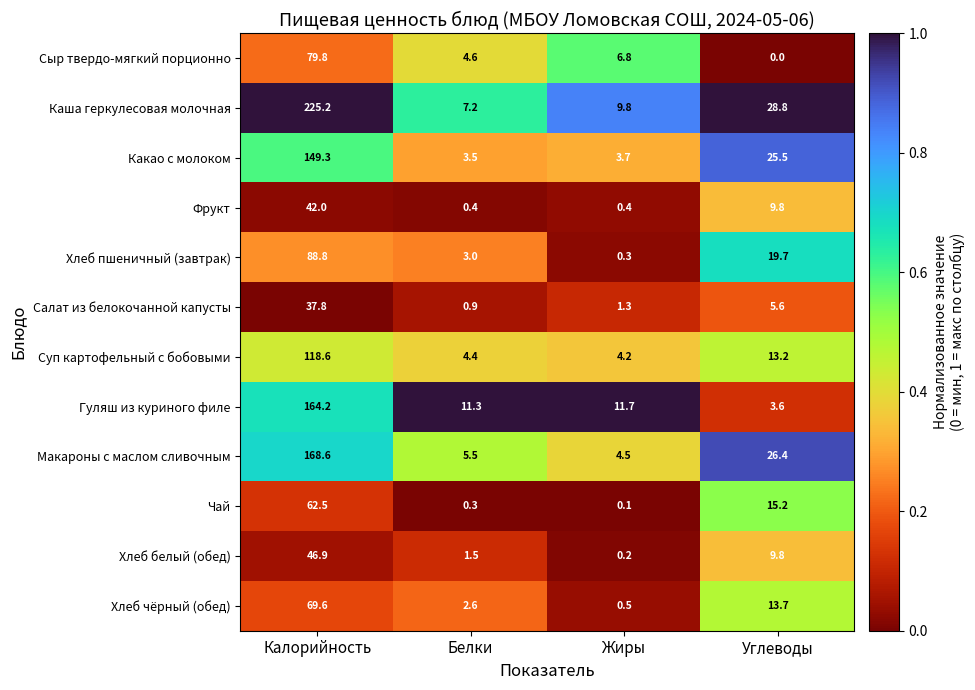

Rank the series at Белки from lowest to highest value.

Чай, Фрукт, Салат из белокочанной капусты, Хлеб белый (обед), Хлеб чёрный (обед), Хлеб пшеничный (завтрак), Какао с молоком, Суп картофельный с бобовыми, Сыр твердо-мягкий порционно, Макароны с маслом сливочным, Каша геркулесовая молочная, Гуляш из куриного филе